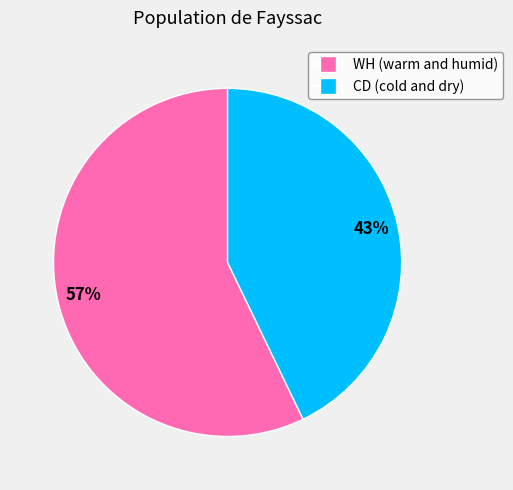

Does WH (warm and humid) represent more than half of the total?

Yes